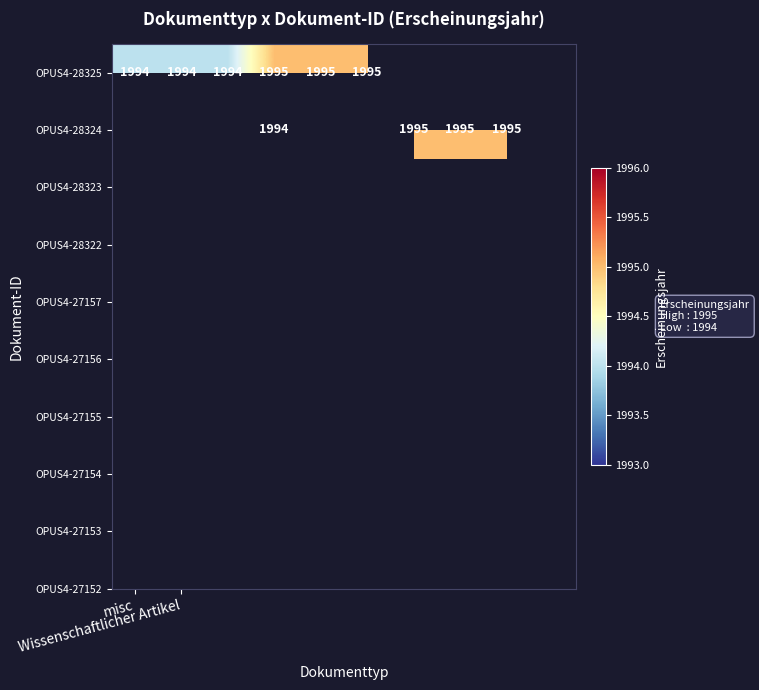

How many values in the OPUS4-28325 series are below 1995?

3